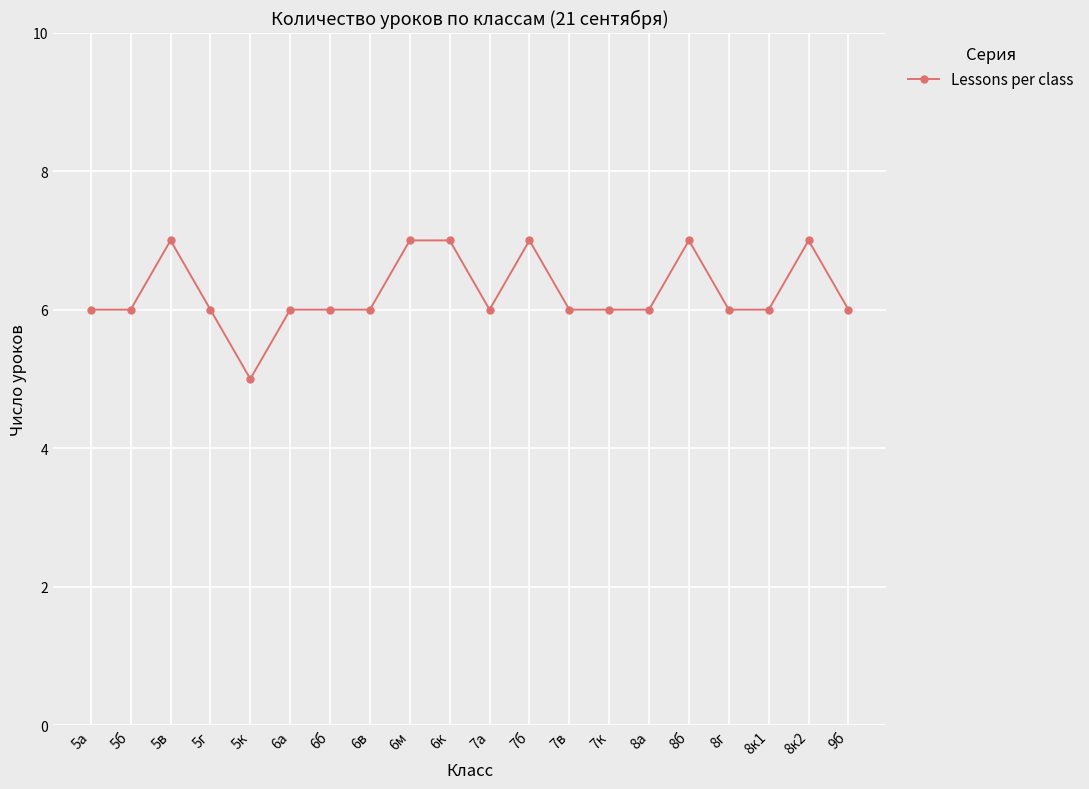

Is it true that the value at 9б is 2?

False